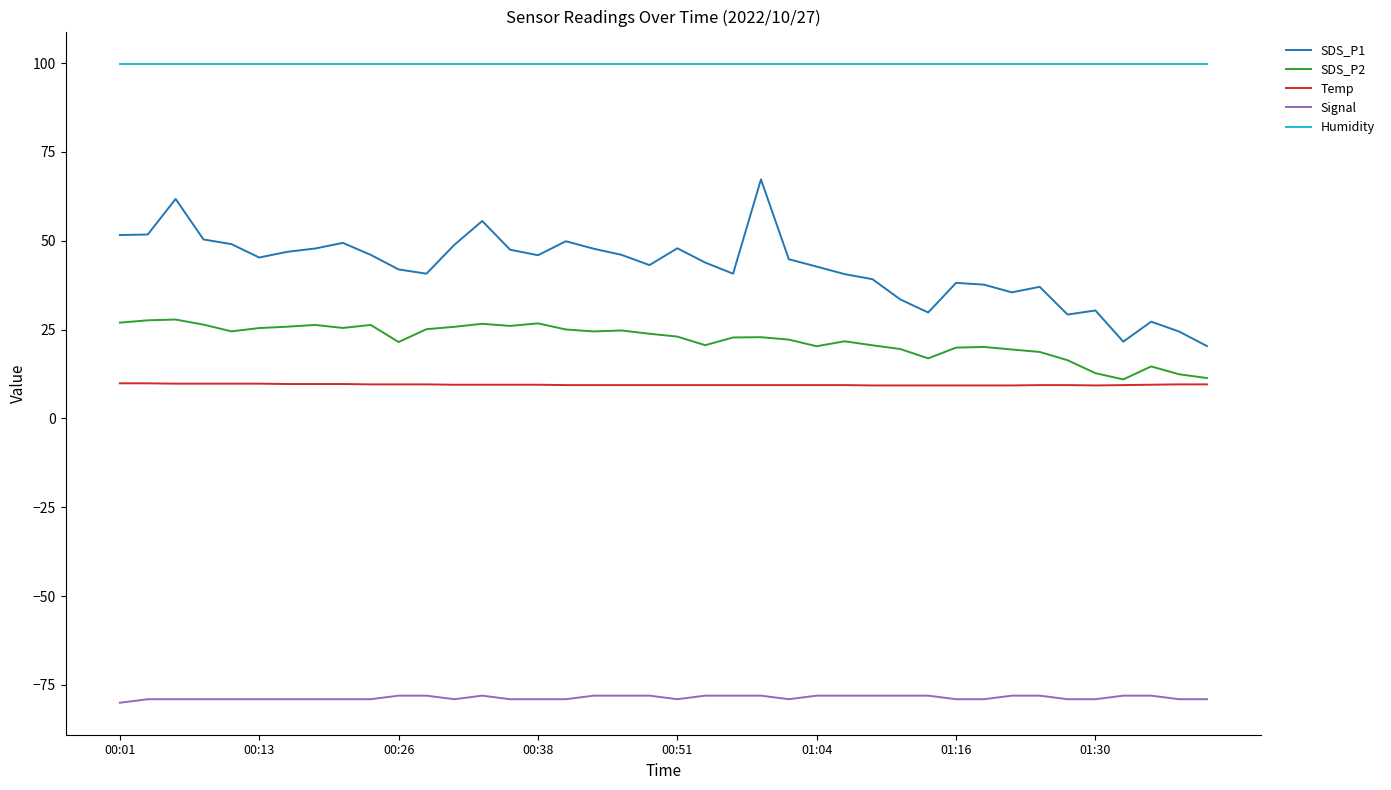

True or false: Humidity and Temp cross at least once.

False